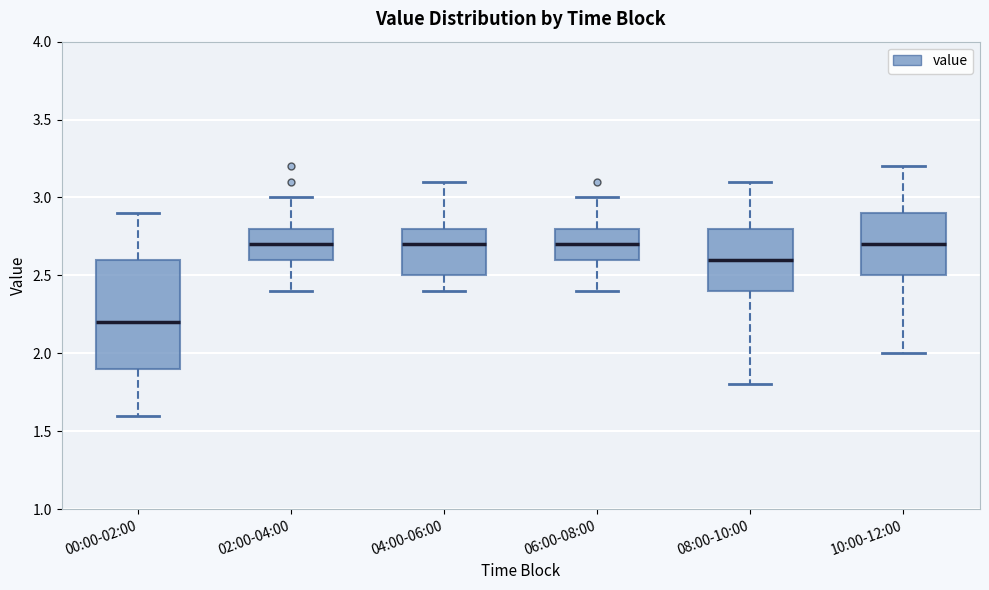

Reading left to right, read every box against the y-axis: the position of its median line, the range the box covers, and the ends of its whiskers. The values are not printed on the chart, so give them approximately, as read against the axis.

00:00-02:00: median 2.2, box 1.9 to 2.6, whiskers 1.6 to 2.9
02:00-04:00: median 2.7, box 2.6 to 2.8, whiskers 2.4 to 3.0
04:00-06:00: median 2.7, box 2.5 to 2.8, whiskers 2.4 to 3.1
06:00-08:00: median 2.7, box 2.6 to 2.8, whiskers 2.4 to 3.0
08:00-10:00: median 2.6, box 2.4 to 2.8, whiskers 1.8 to 3.1
10:00-12:00: median 2.7, box 2.5 to 2.9, whiskers 2.0 to 3.2